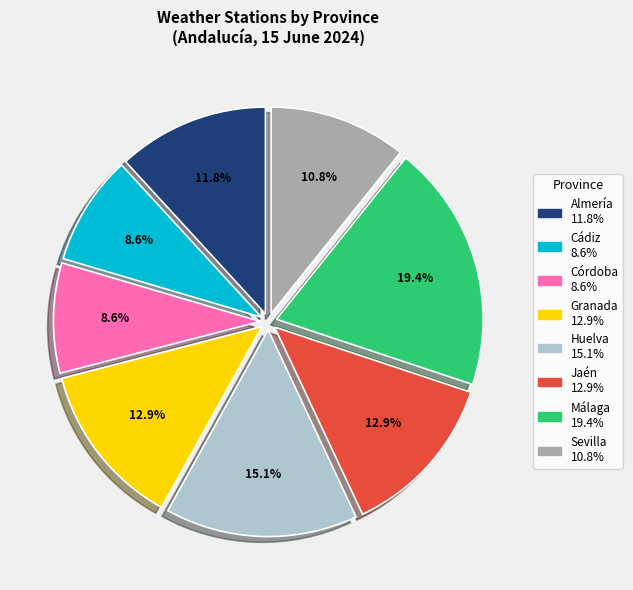

To the nearest percent, what is the difference between the largest and smallest slice percentages?

11%